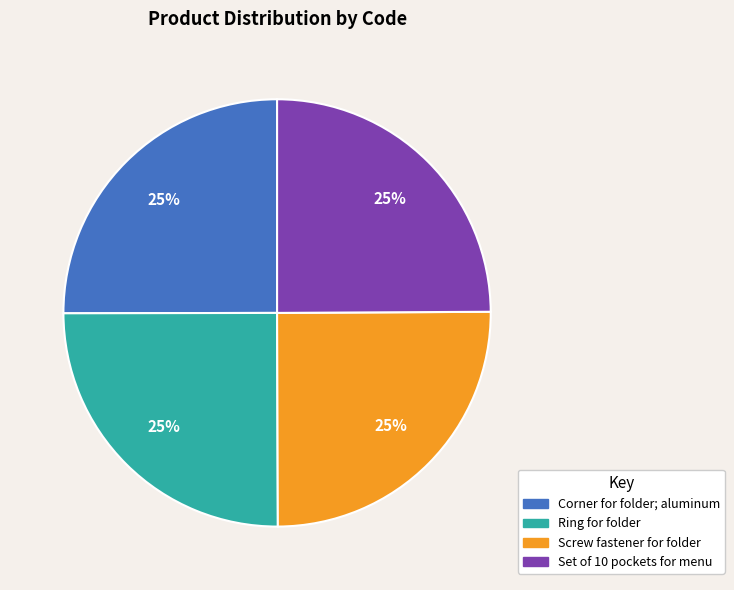

Approximately how many times larger is the value at Corner for folder; aluminum compared to Set of 10 pockets for menu?

1.0